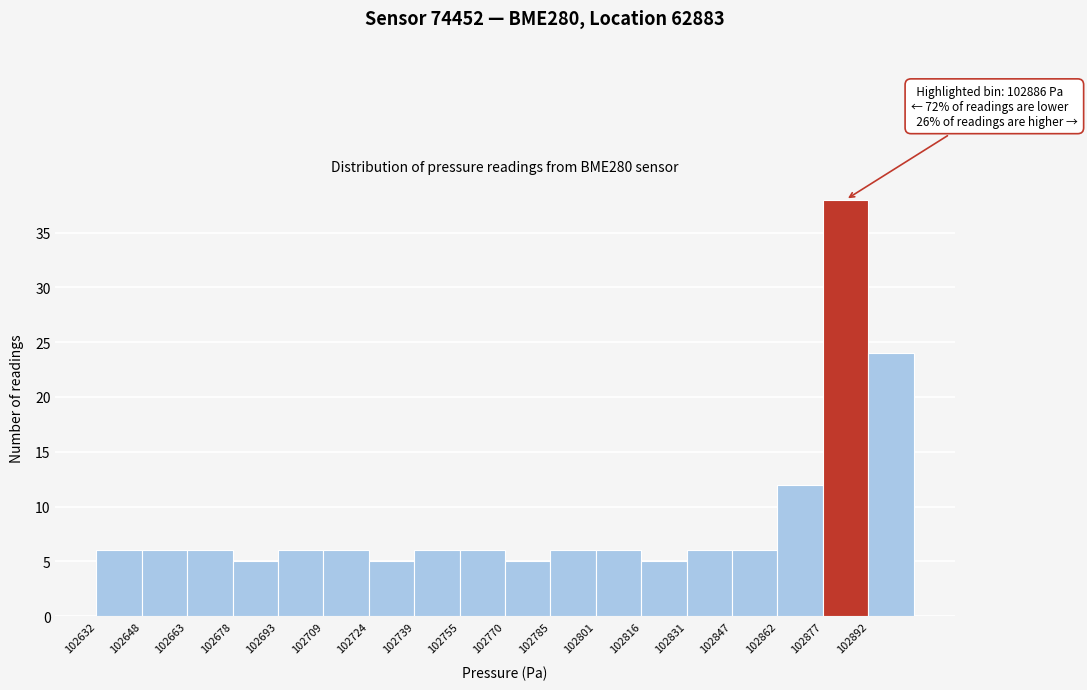

Which range on the x-axis has the tallest bar?

102878 to 102892